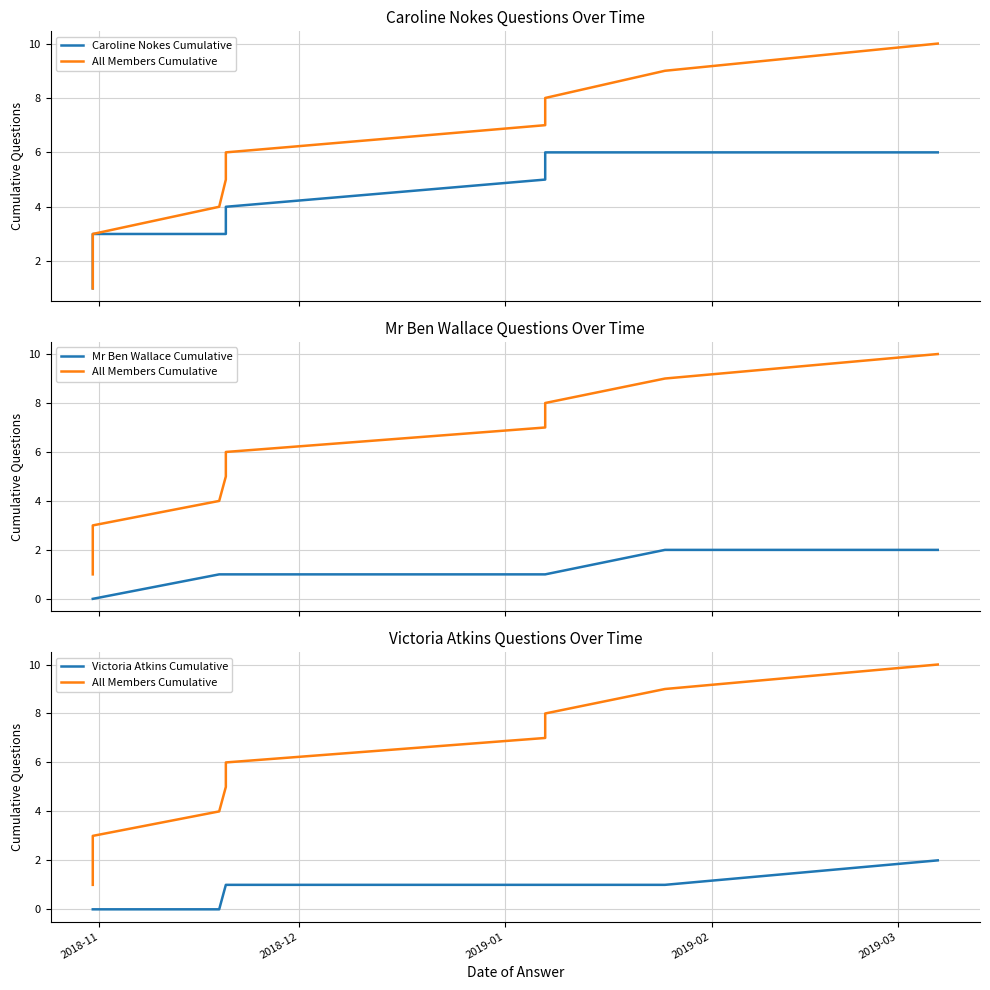

How many values in Victoria Atkins Cumulative are above zero?

6